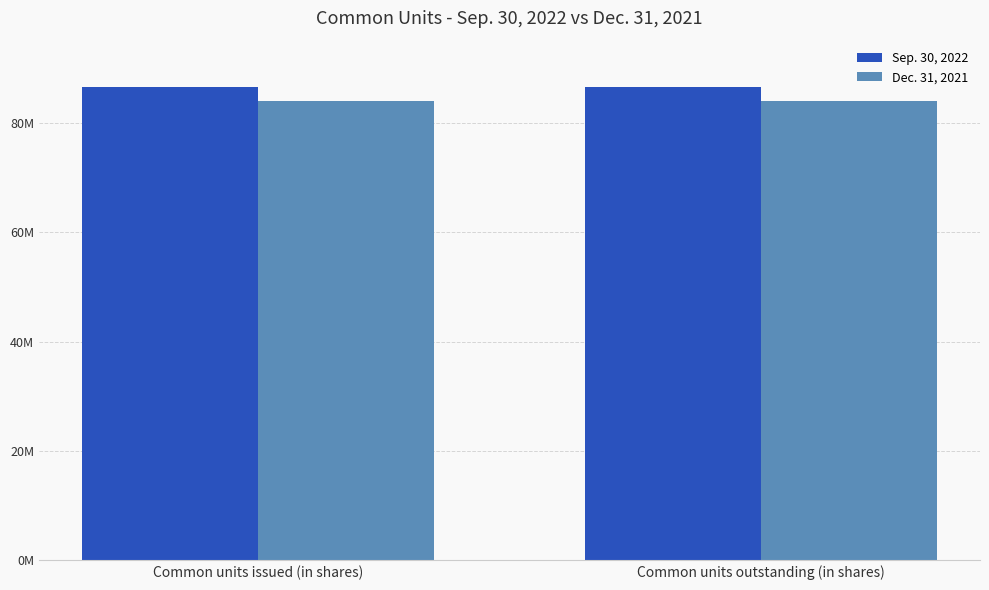

At how many categories does at least one series exceed 85152677?

2